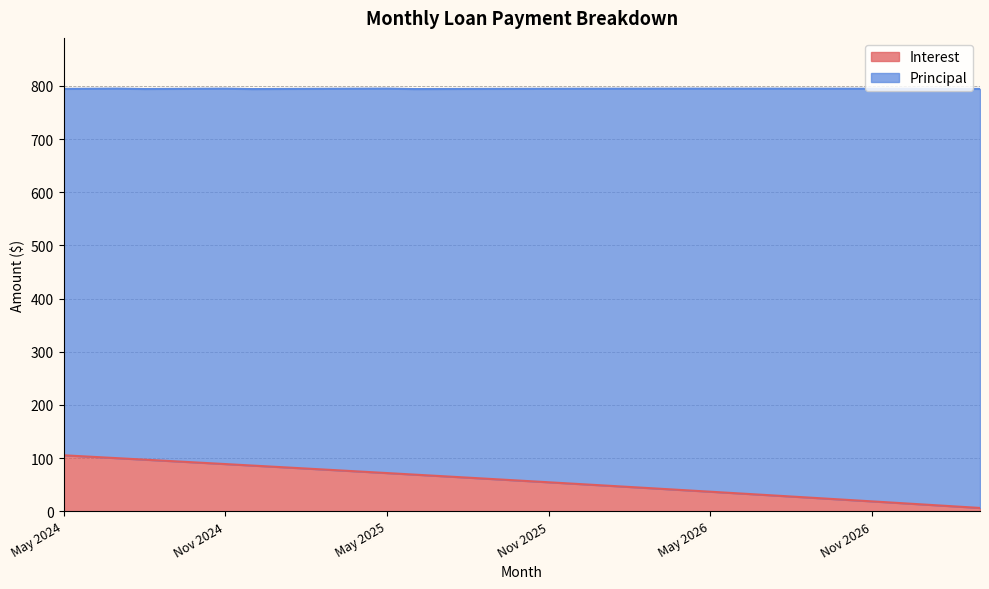

What is the maximum value shown in the chart?

105.3